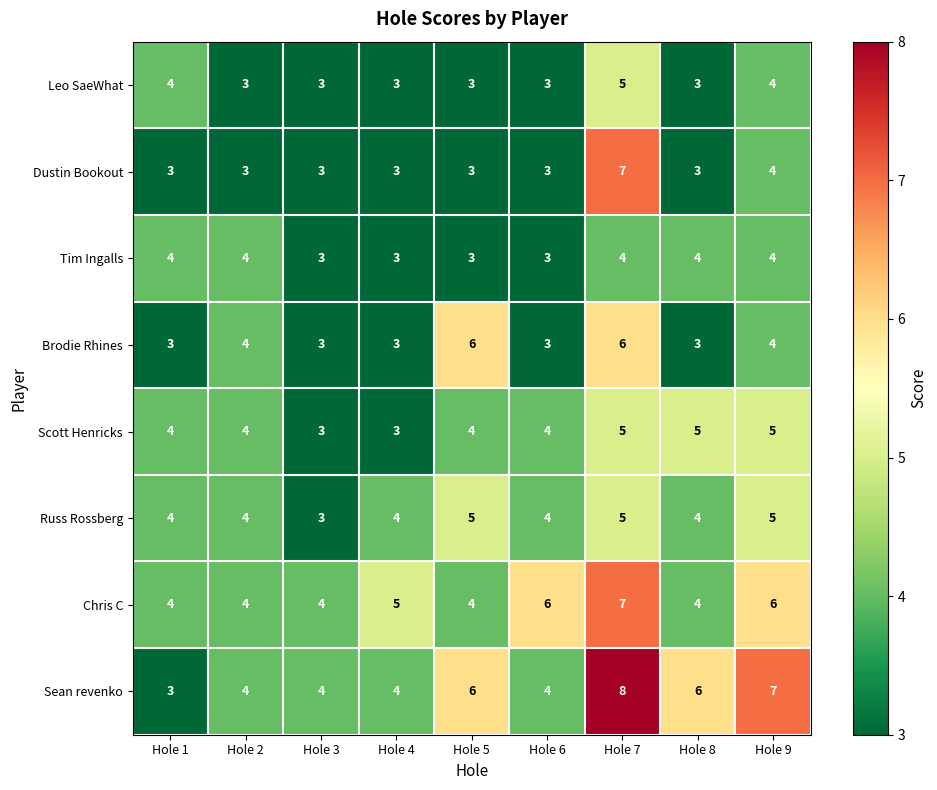

What is the average value of the Sean revenko series?

5